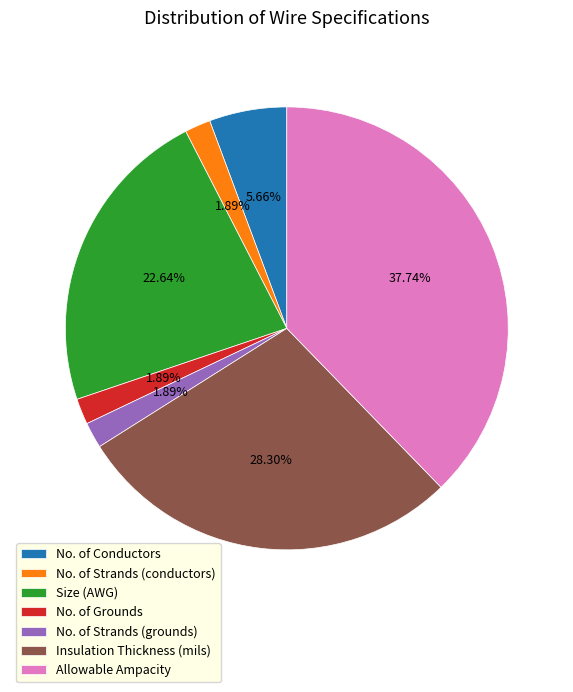

Which has a higher value, Allowable Ampacity or No. of Strands (grounds)?

Allowable Ampacity